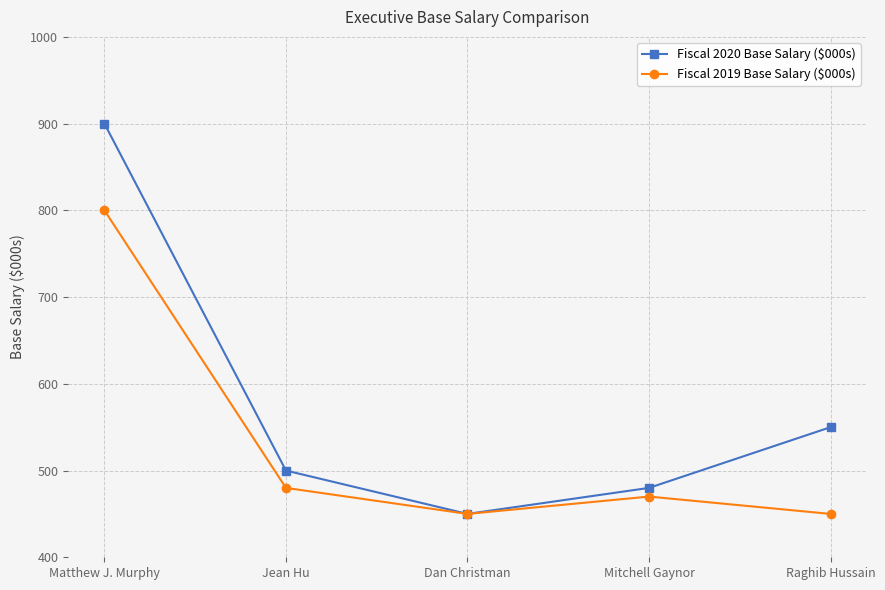

What are all the series names shown in the legend?

Fiscal 2020 Base Salary ($000s), Fiscal 2019 Base Salary ($000s)